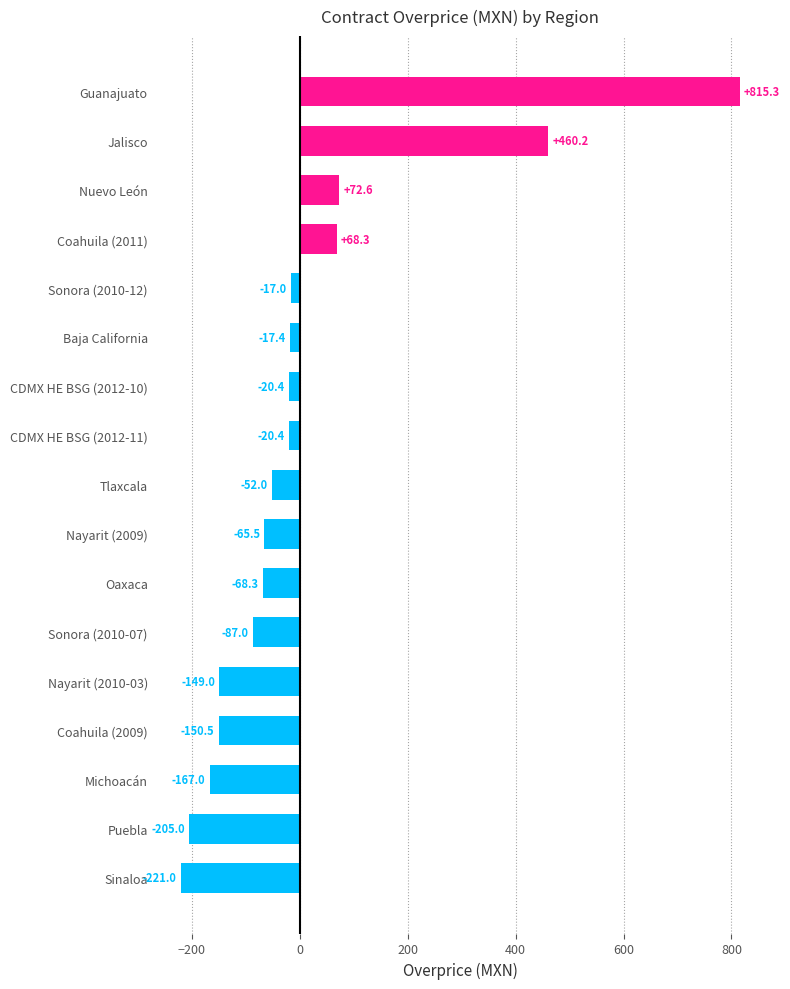

Between Sinaloa and Tlaxcala, which is larger?

Tlaxcala